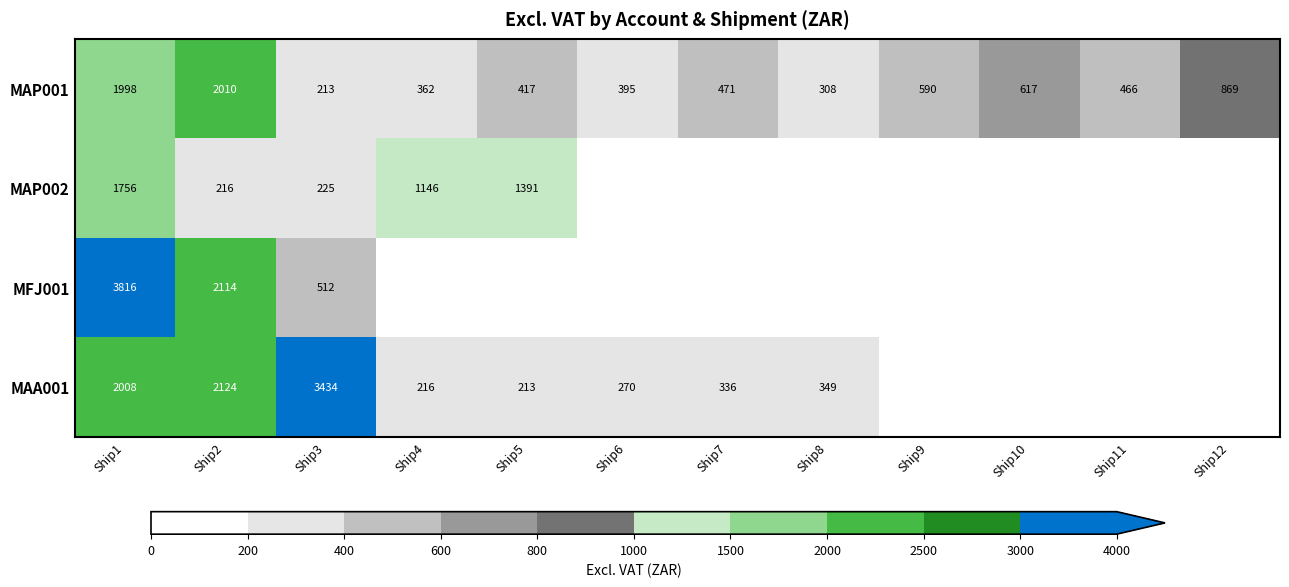

Between Ship3 and Ship7, which is larger?

Ship7